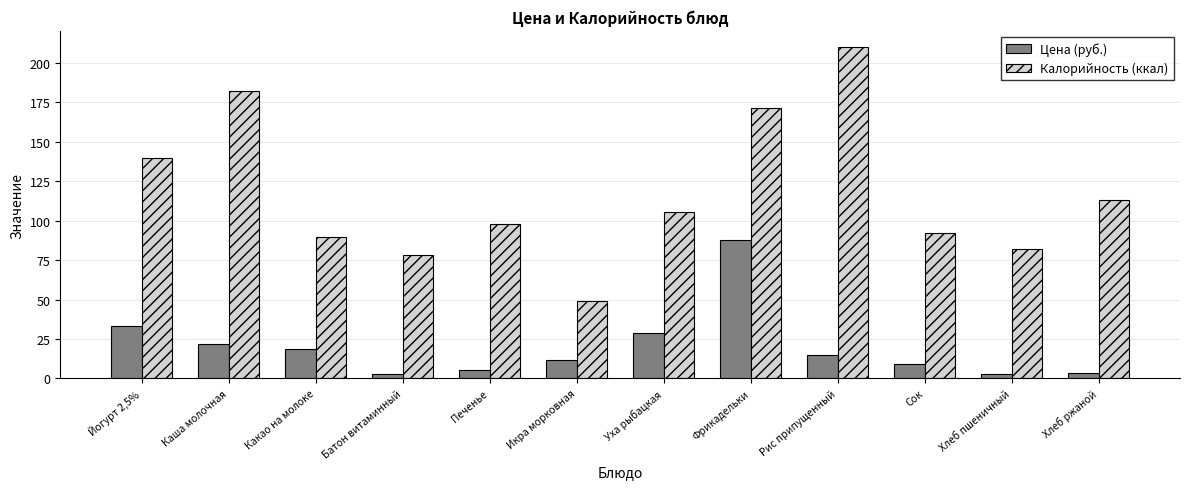

Rank the series by their average value, from lowest to highest.

Цена (руб.), Калорийность (ккал)